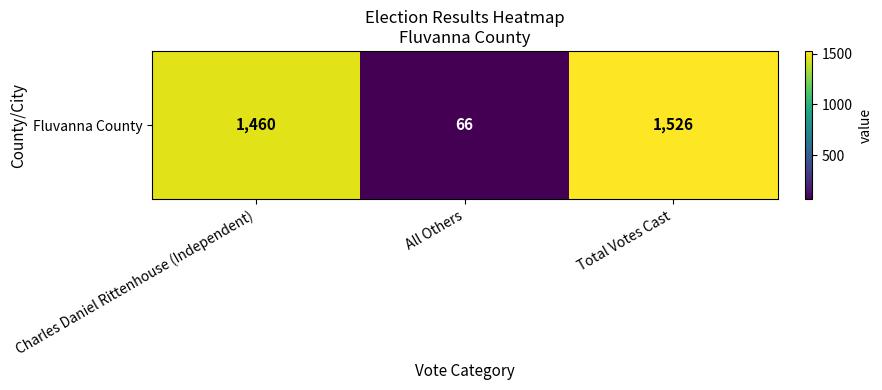

What is the difference between the maximum and second lowest values?

66